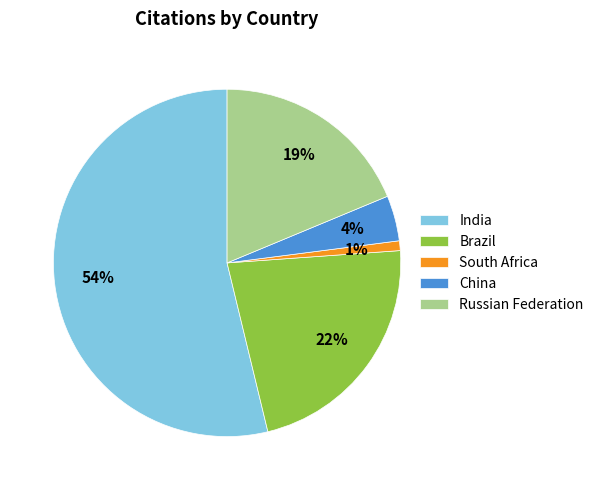

To the nearest percent, what is the difference between the largest and smallest slice percentages?

53%